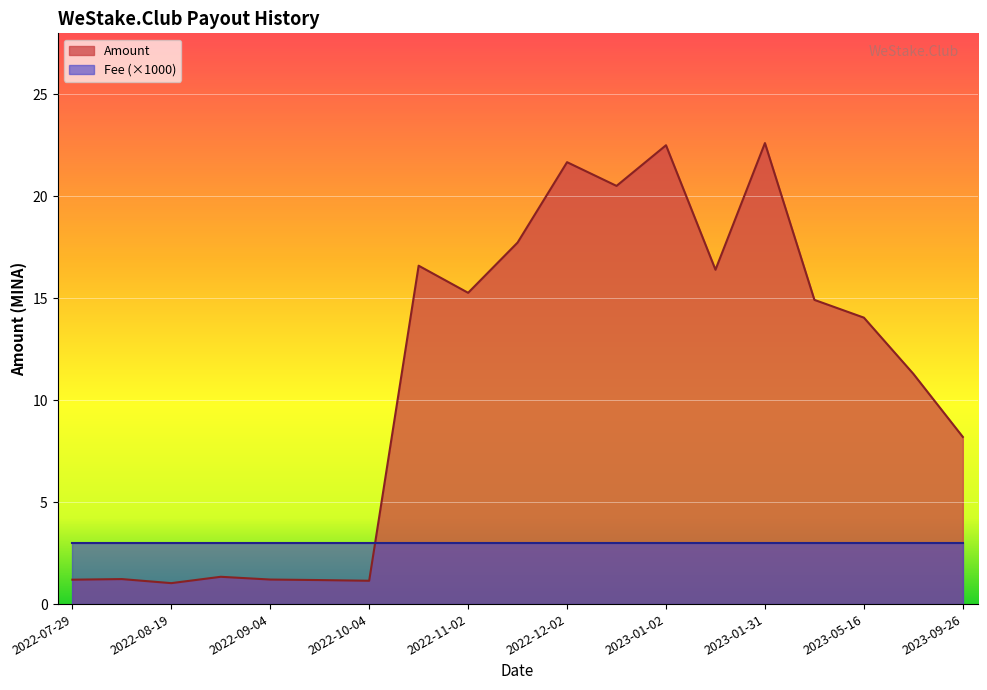

Reading left to right, list all the values displayed in this chart.

1.2	1.2	1.0	1.3	1.2	1.2	1.1	16.6	15.3	17.7	21.7	20.5	22.5	16.4	22.6	14.9	14.1	11.3	8.2